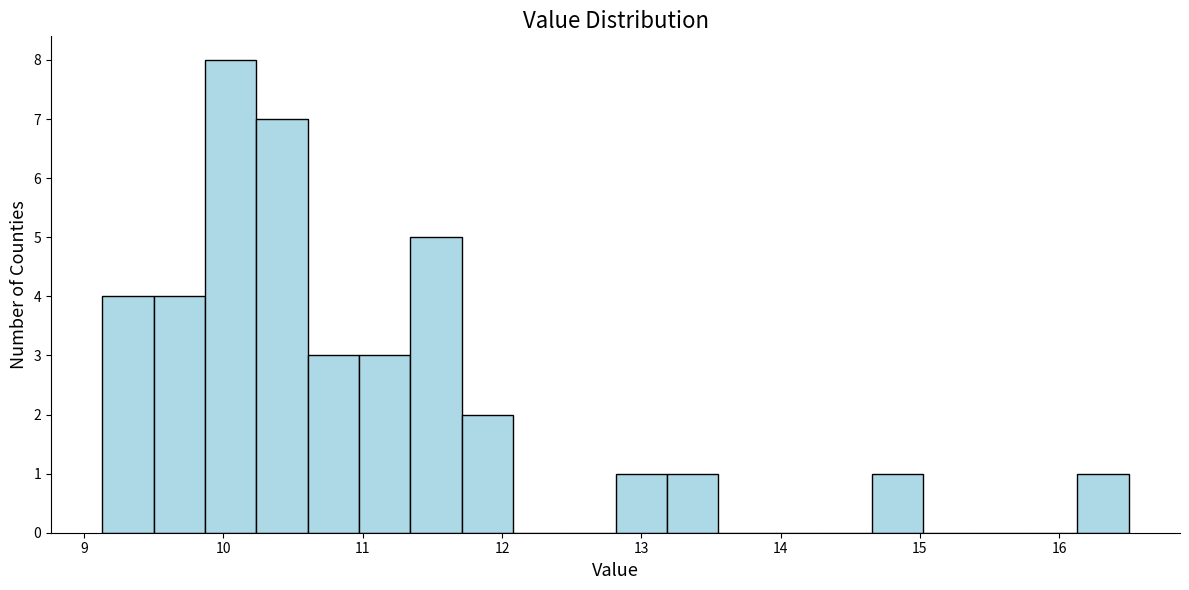

Read against the x-axis, roughly where is the centre of the tallest bar?

10.1